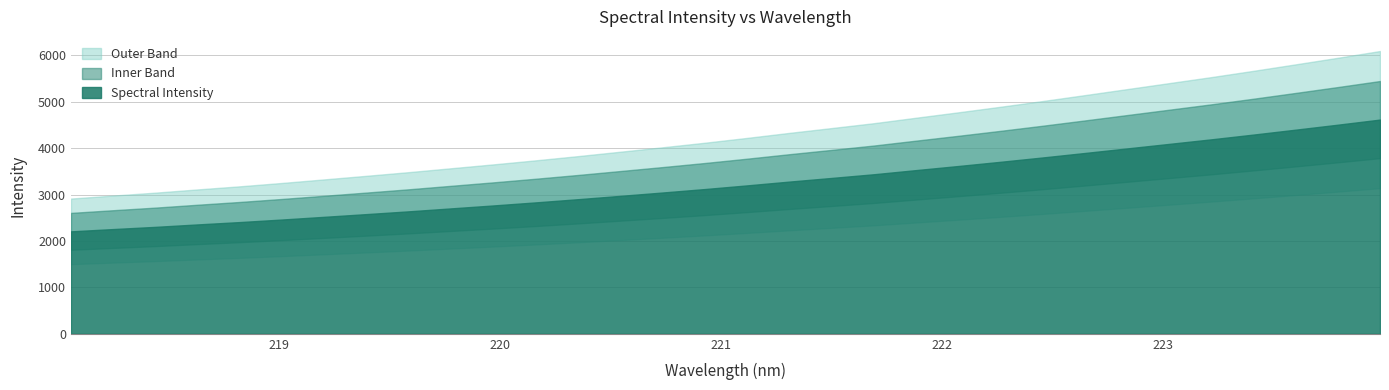

What is the ratio of the value at 221.1174 to the value at 223.2172?

0.8